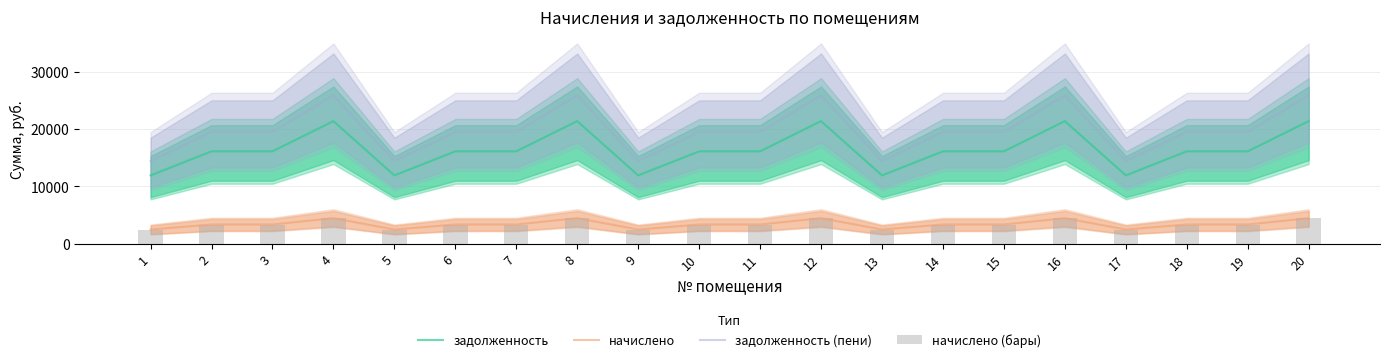

What are all the series names shown in the legend?

задолженность, начислено, задолженность (пени), начислено (бары)